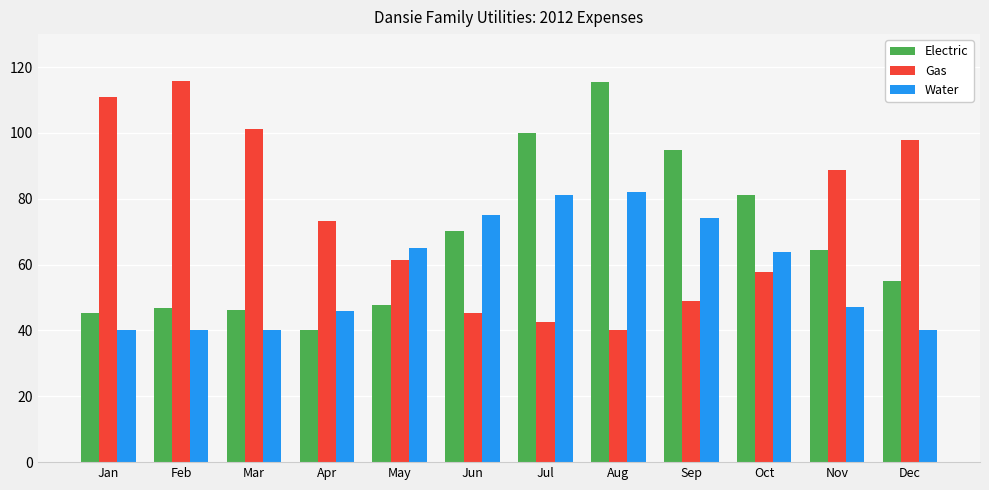

The Electric series shows 45.2 at Jan. True or false?

True